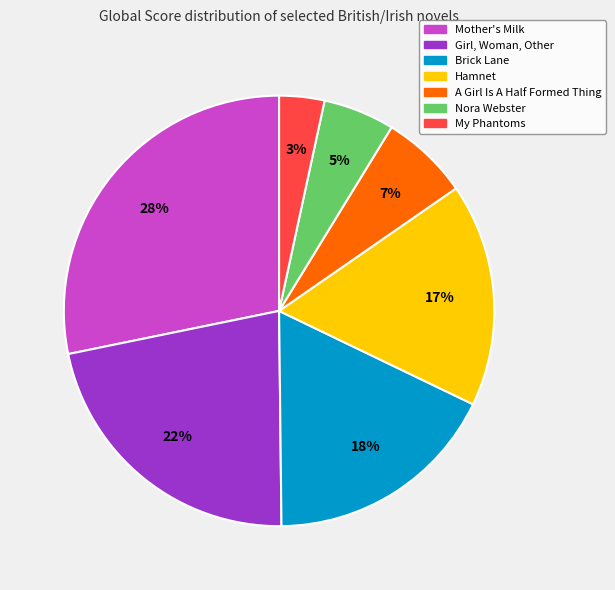

The My Phantoms slice represents 11% of the pie. True or false?

False